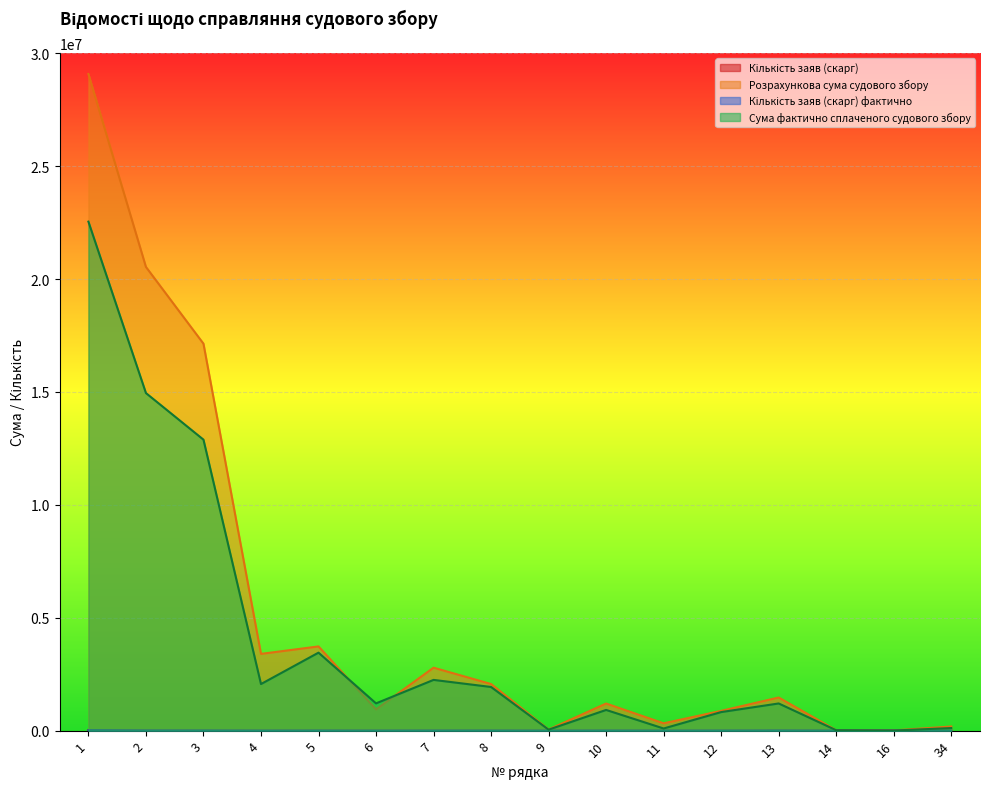

Which series ends up on top after the final intersection of Кількість заяв (скарг) and Кількість заяв (скарг) фактично?

Кількість заяв (скарг)